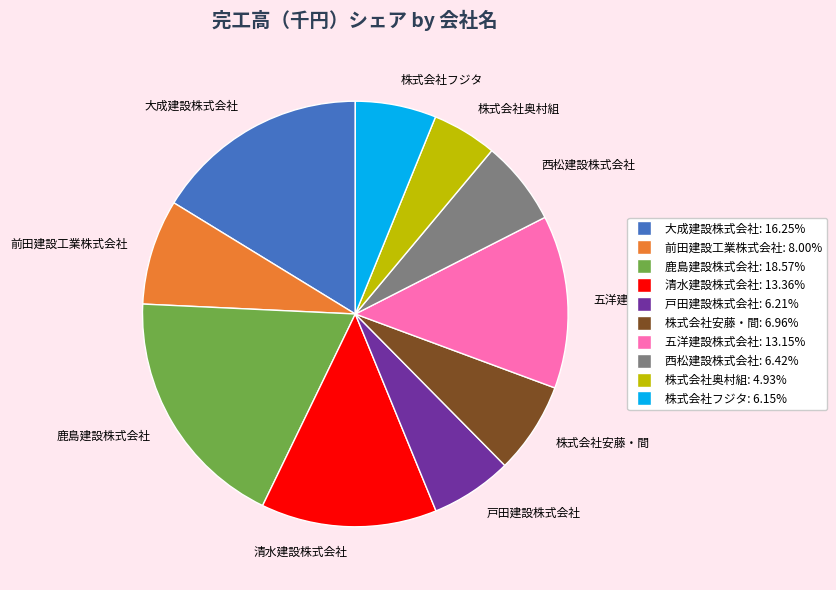

What is the smallest slice in the pie chart?

株式会社奥村組